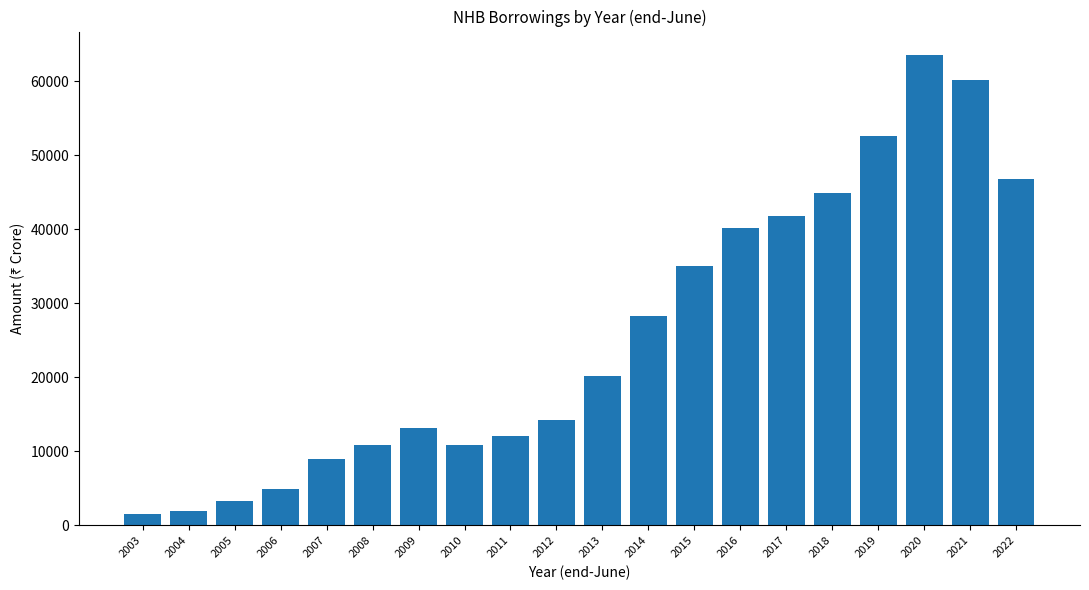

At which label is the value closest to 32515?

2015